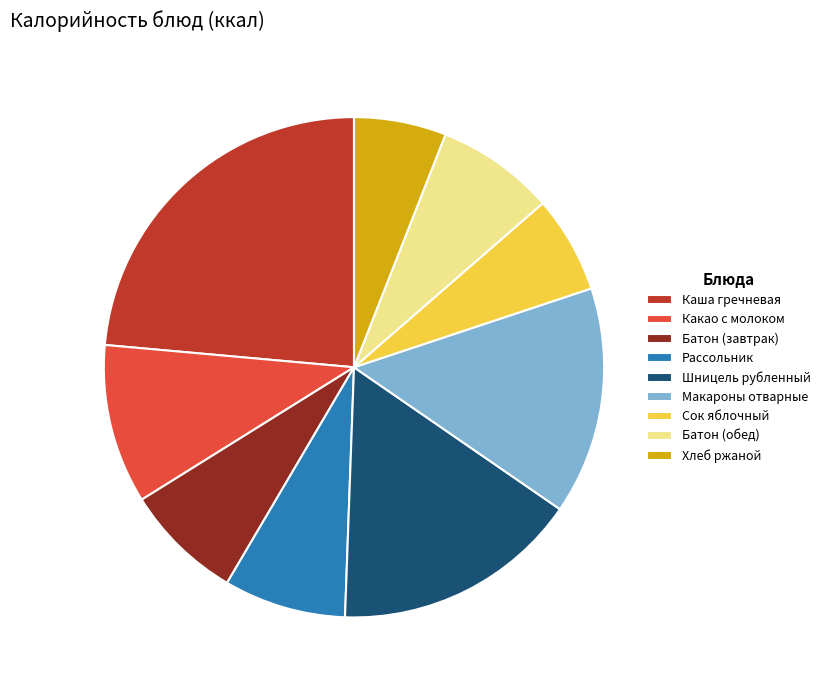

Is there a majority slice in this chart?

No